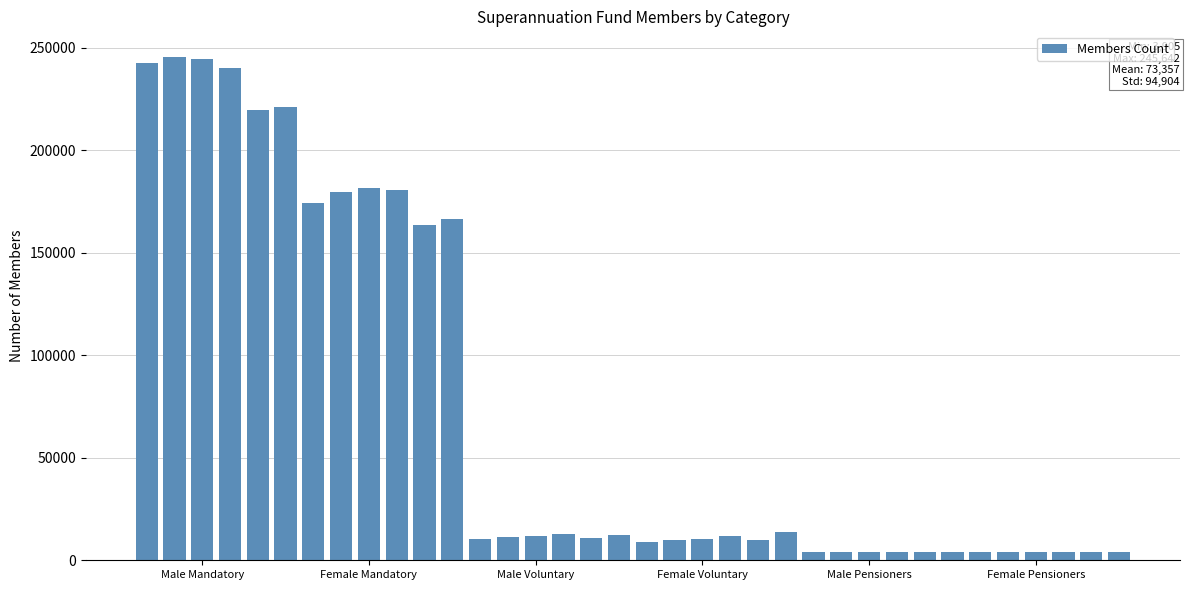

What is the value of the 19th bar from the left?

8732